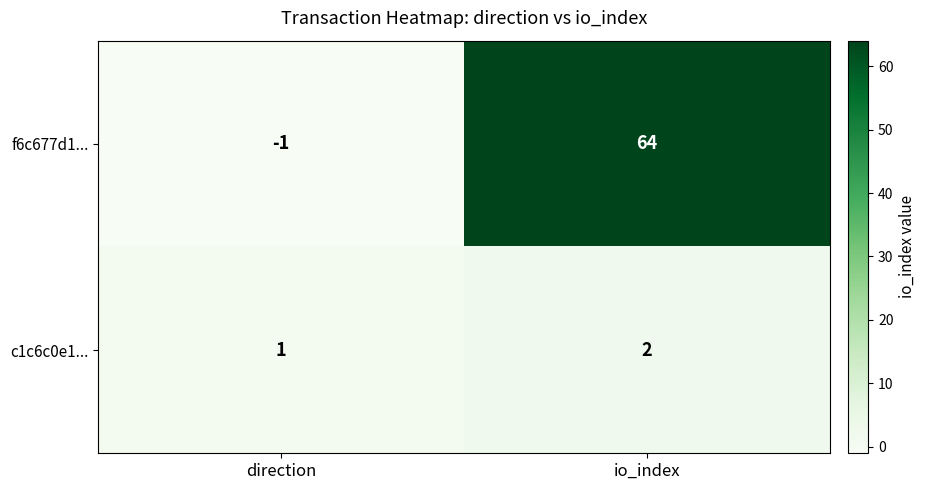

Is it true that c1c6c0e1... equals 1 at direction?

True